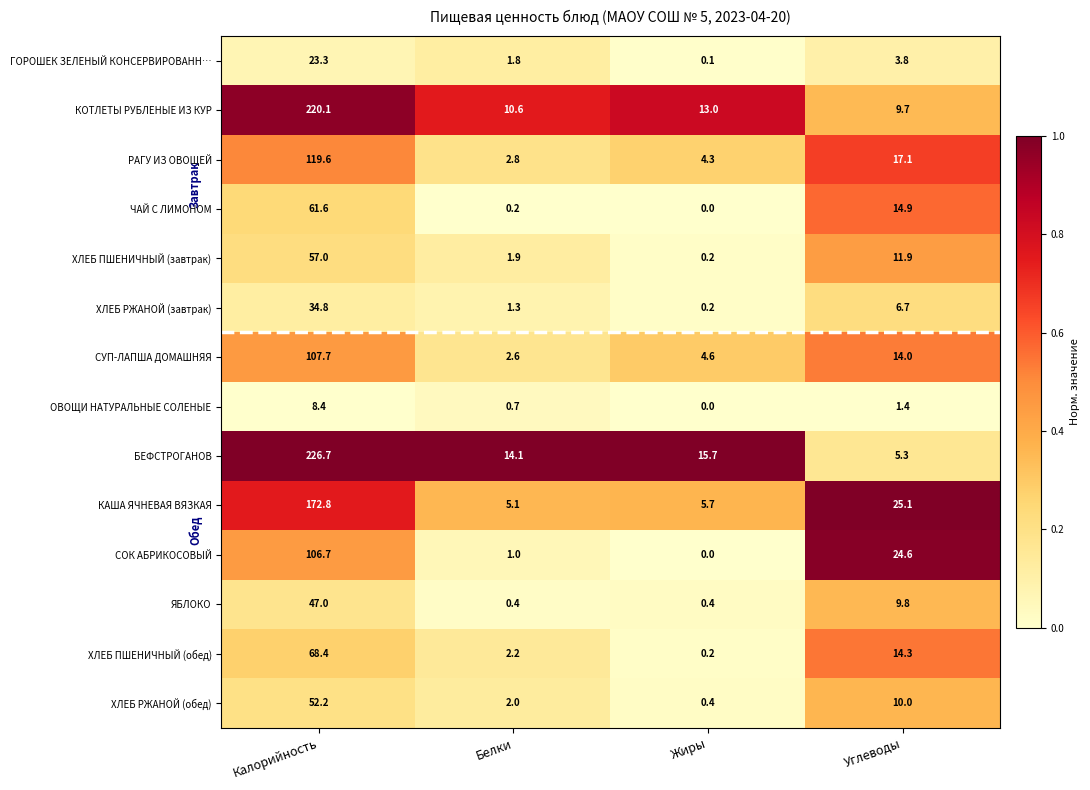

What is the average value of the ОВОЩИ НАТУРАЛЬНЫЕ СОЛЕНЫЕ series?

2.6